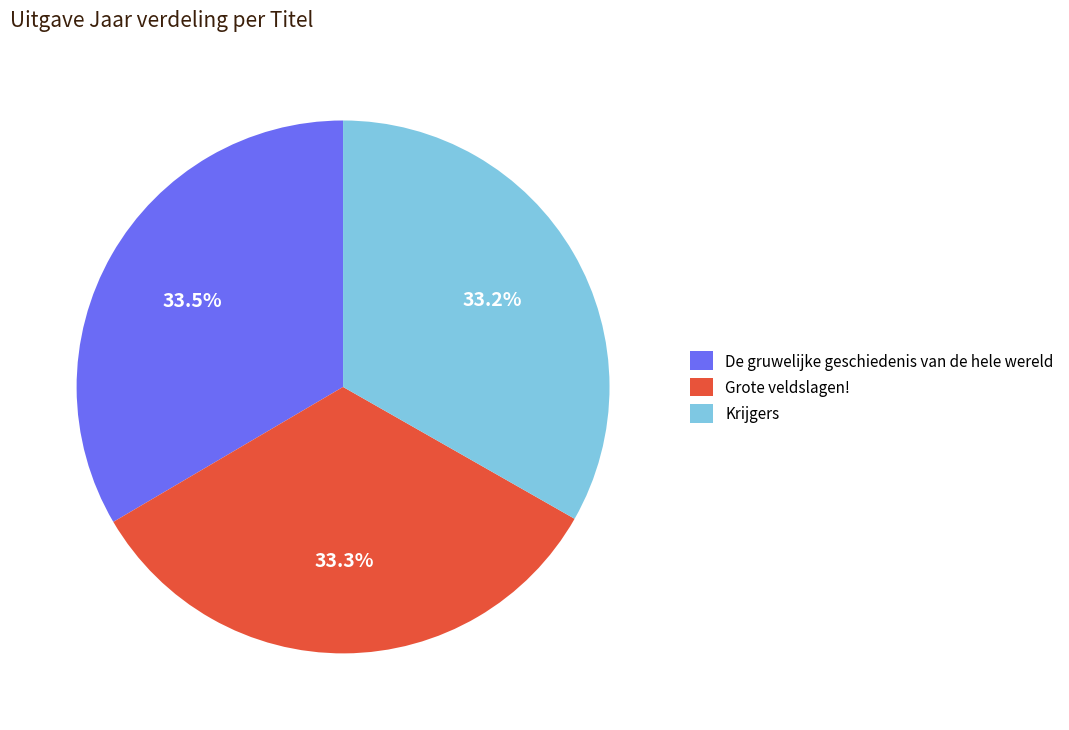

What portion of the pie excludes Krijgers?

66.8%